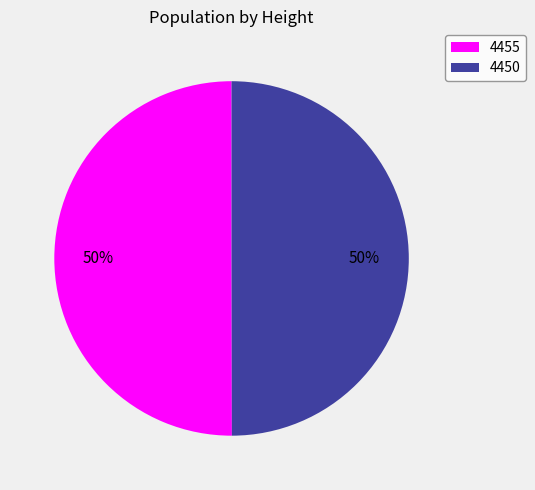

Approximately how many times larger is the value at 4455 compared to 4450?

1.0